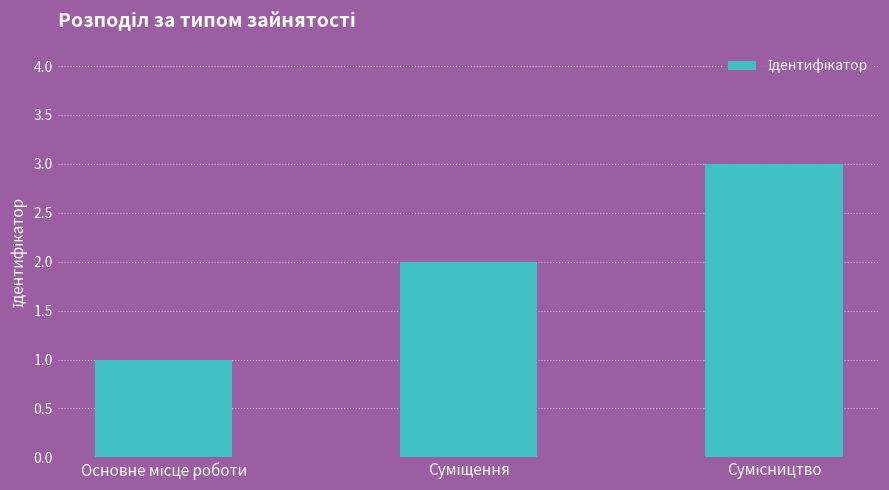

What is the sum of all values?

6